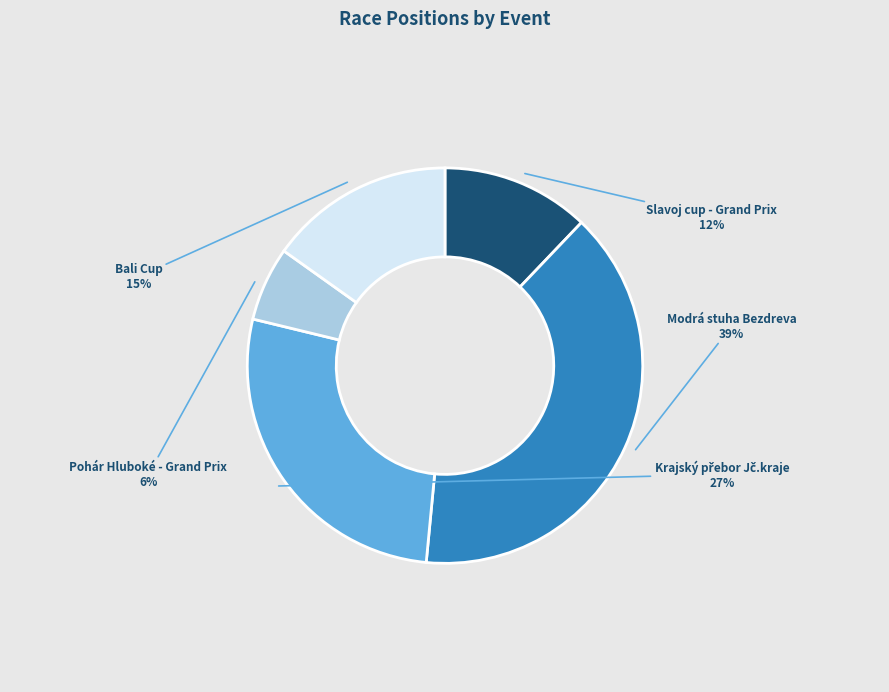

Does any single category account for the majority?

No